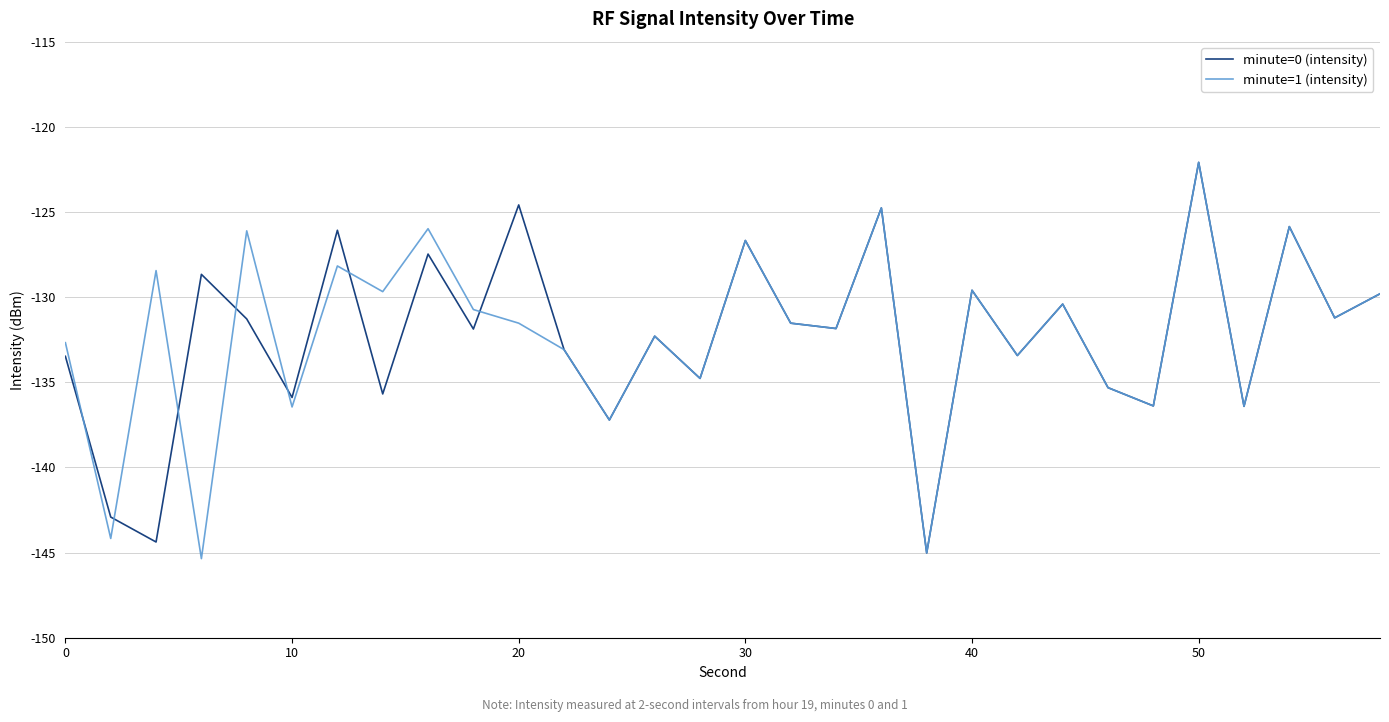

What is the greatest value displayed?

-122.1